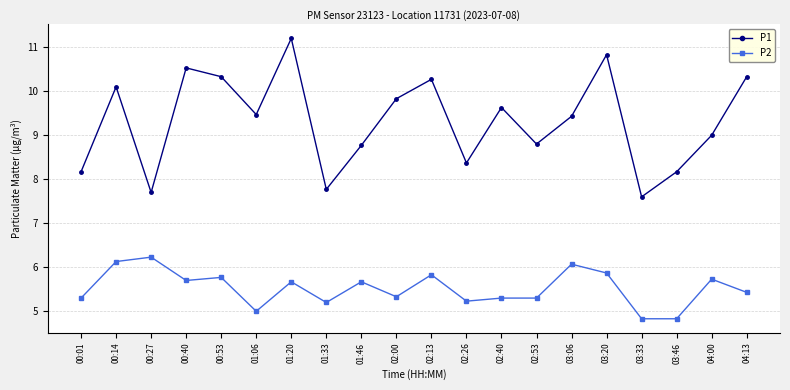

What is the minimum value for P1?

7.6